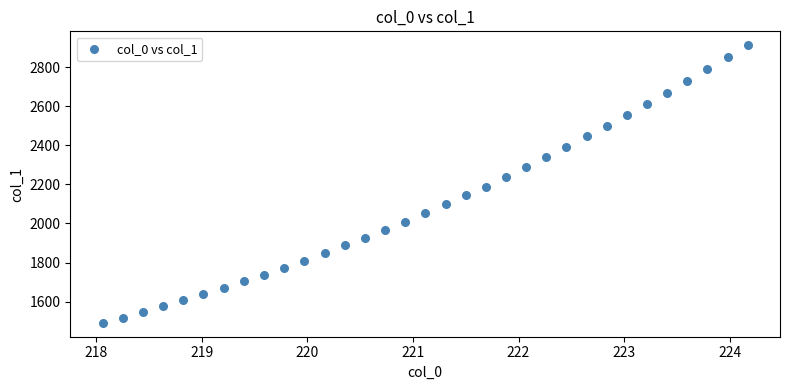

What is the range of X values (max minus min)?

6.1